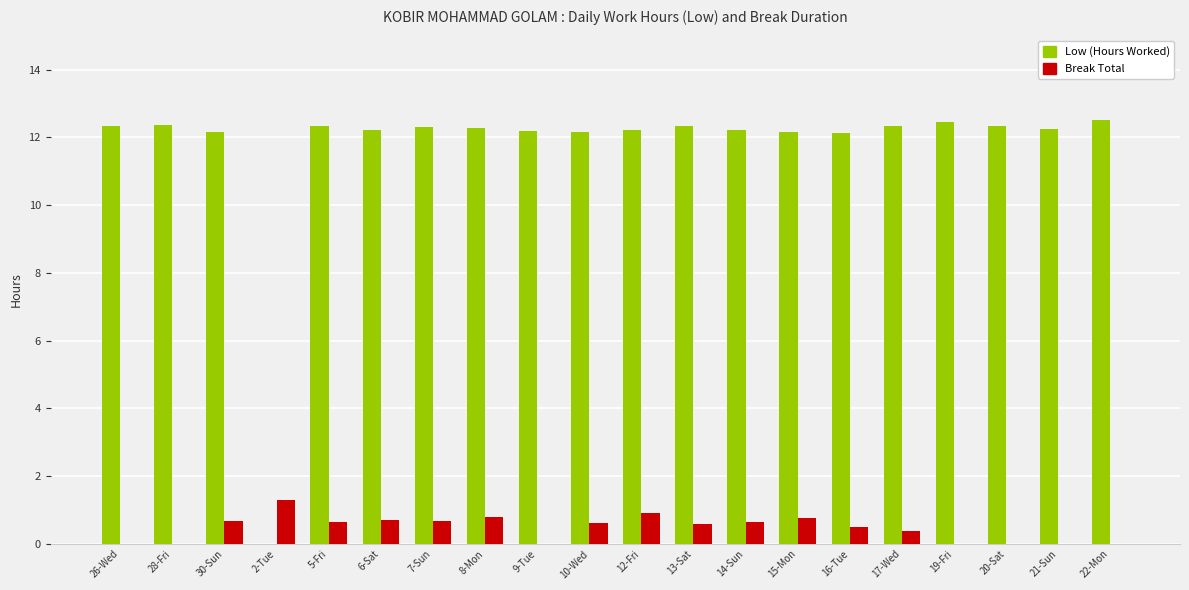

The Low (Hours Worked) series shows 12.2 at 12-Fri. True or false?

True